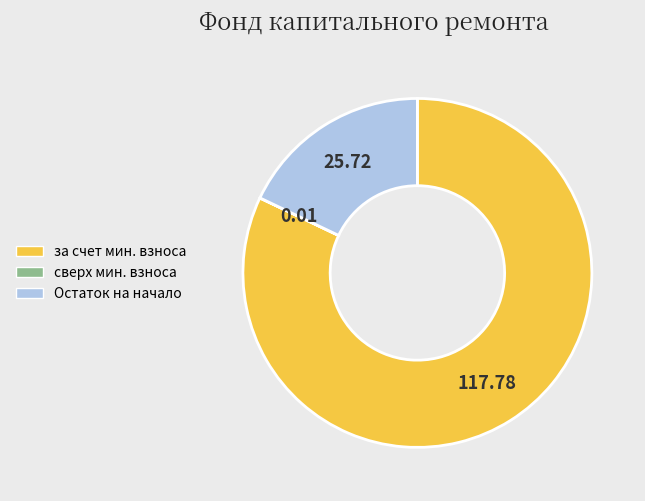

Is there a majority slice in this chart?

Yes